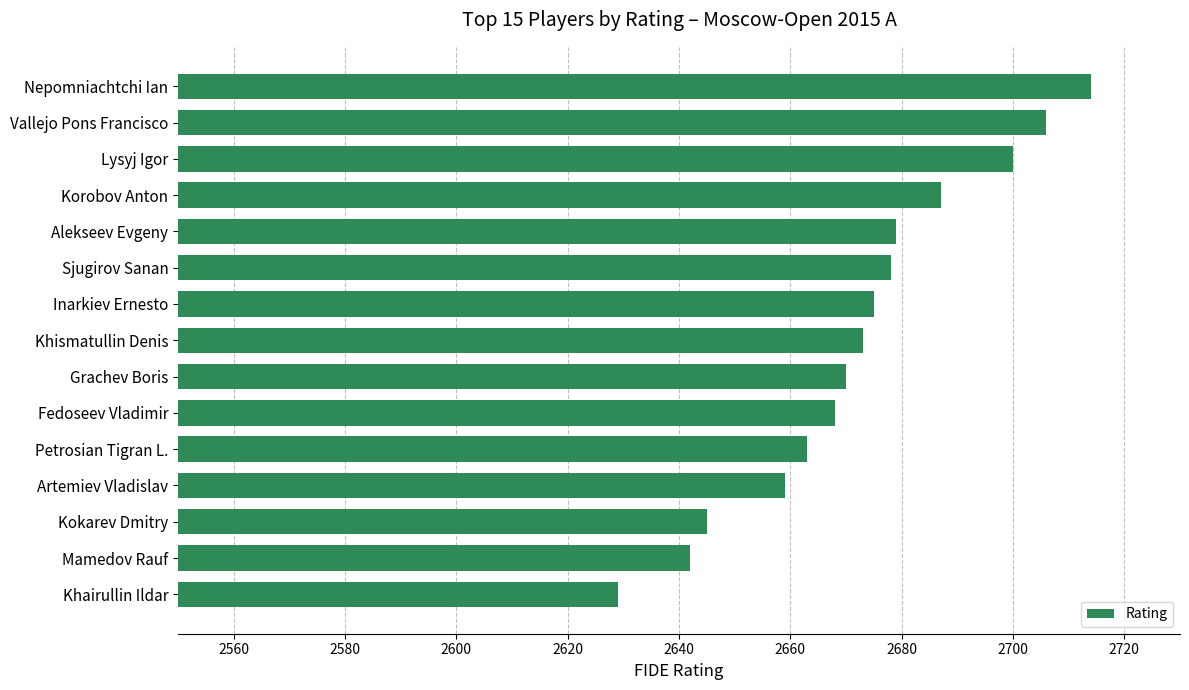

Reading top to bottom, extract all data points from this chart.

2714	2706	2700	2687	2679	2678	2675	2673	2670	2668	2663	2659	2645	2642	2629